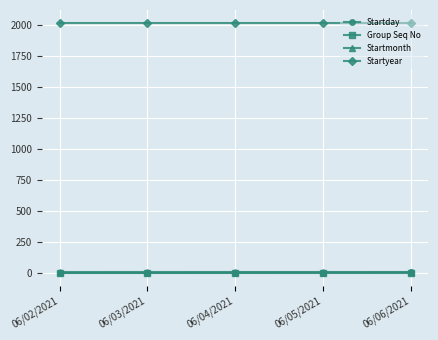

Which series has the largest total across all categories?

Startyear